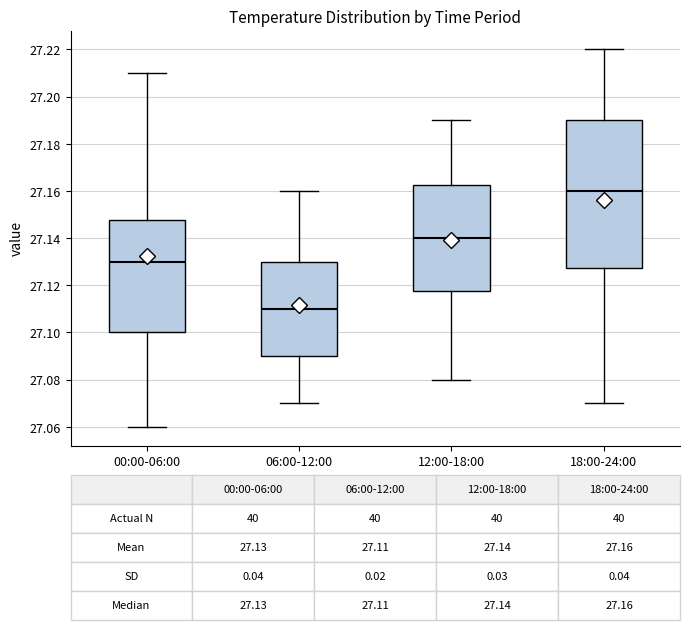

Which box's median line is the highest?

18:00-24:00